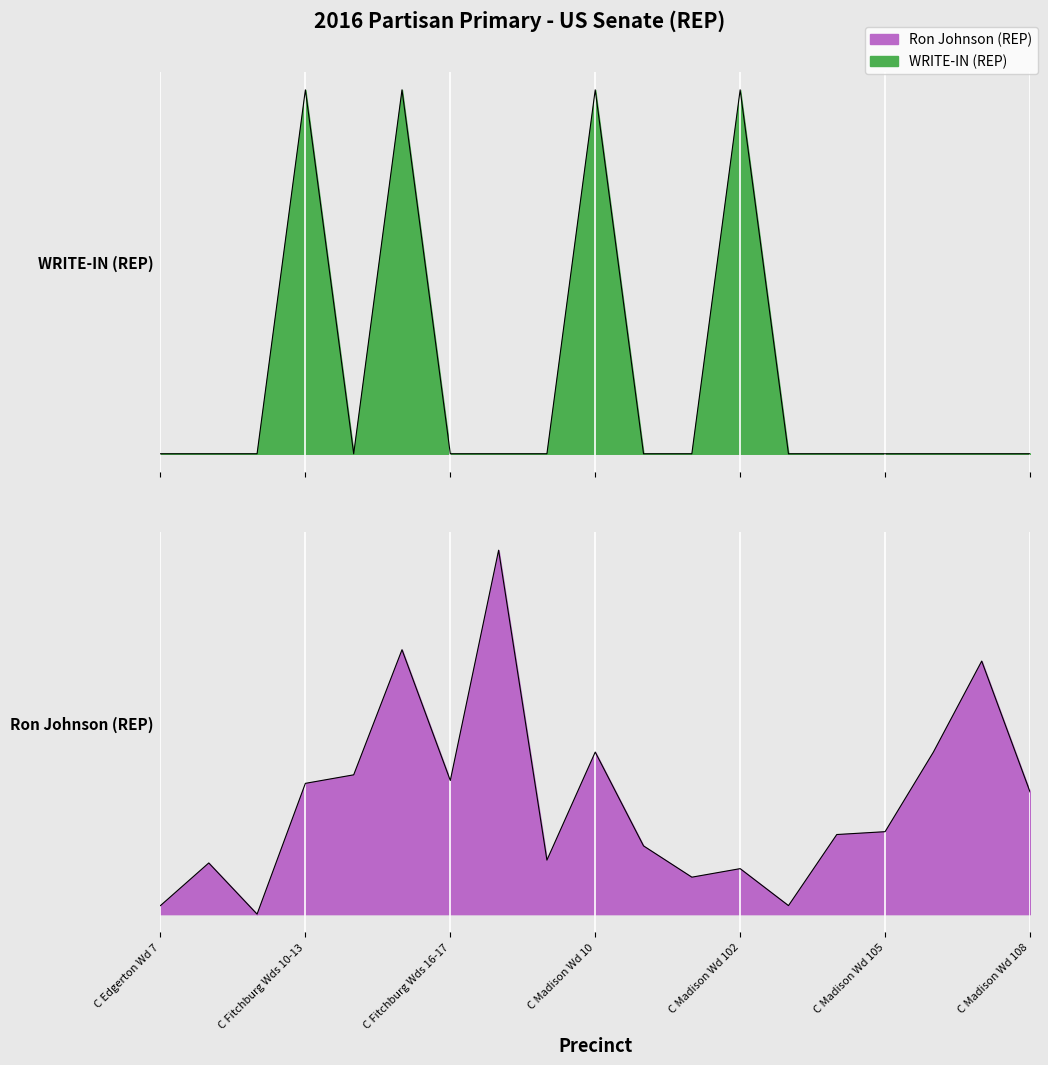

True or false: Ron Johnson (REP) and WRITE-IN (REP) intersect in this chart.

False